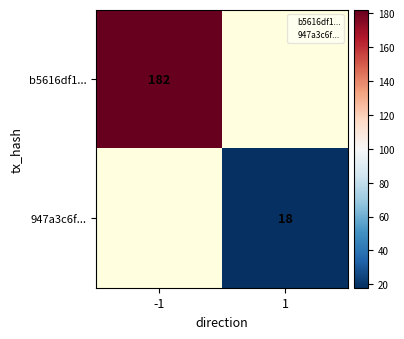

Which category has the highest value in the b5616df1... series?

-1